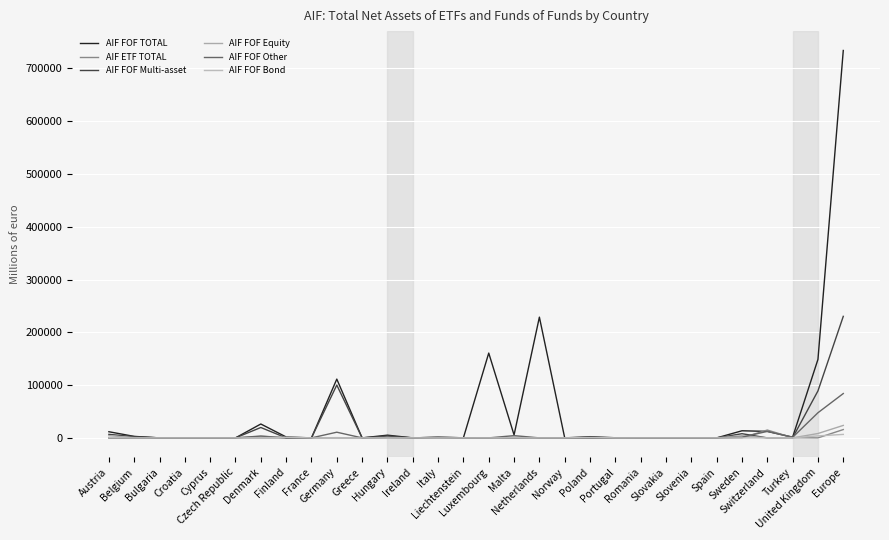

At which label is AIF FOF TOTAL closest to 367021?

Netherlands